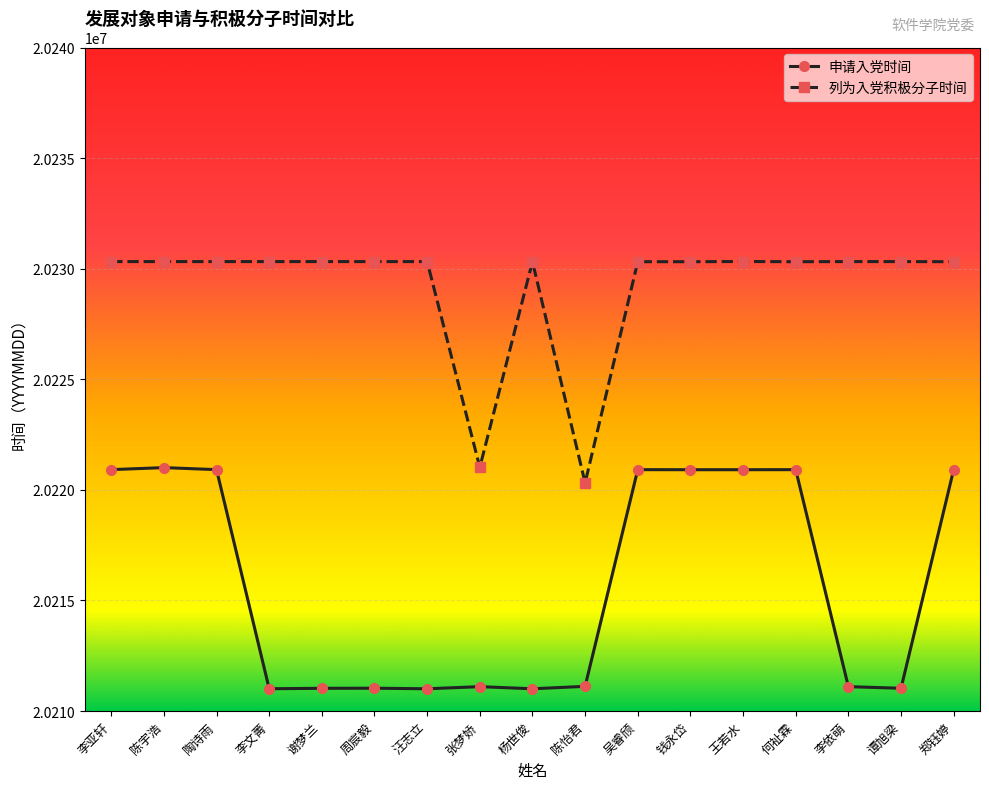

What is the difference between the 申请入党时间 values at 钱永岱 and 谭旭梁?

9882